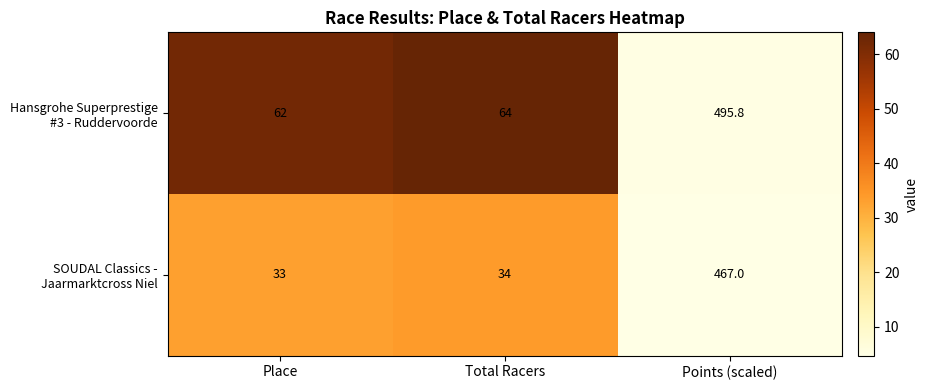

Count the number of categories in the chart.

3